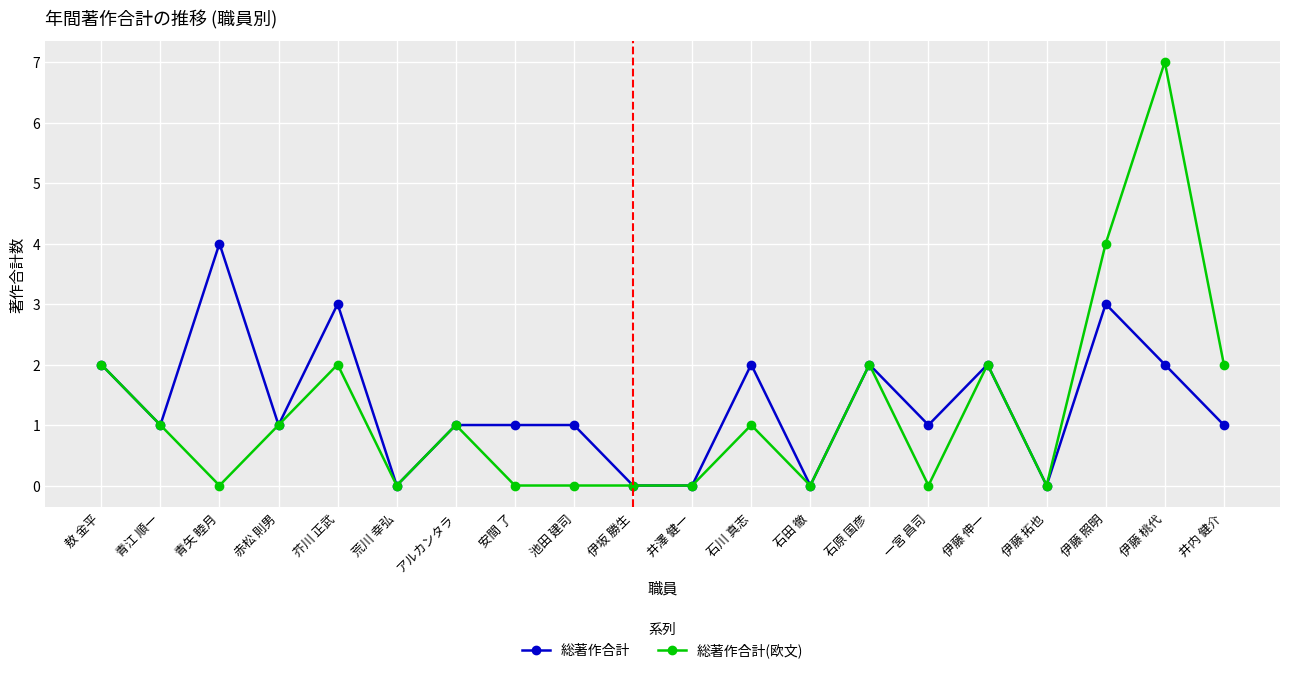

What is the average value of the 総著作合計 series?

1